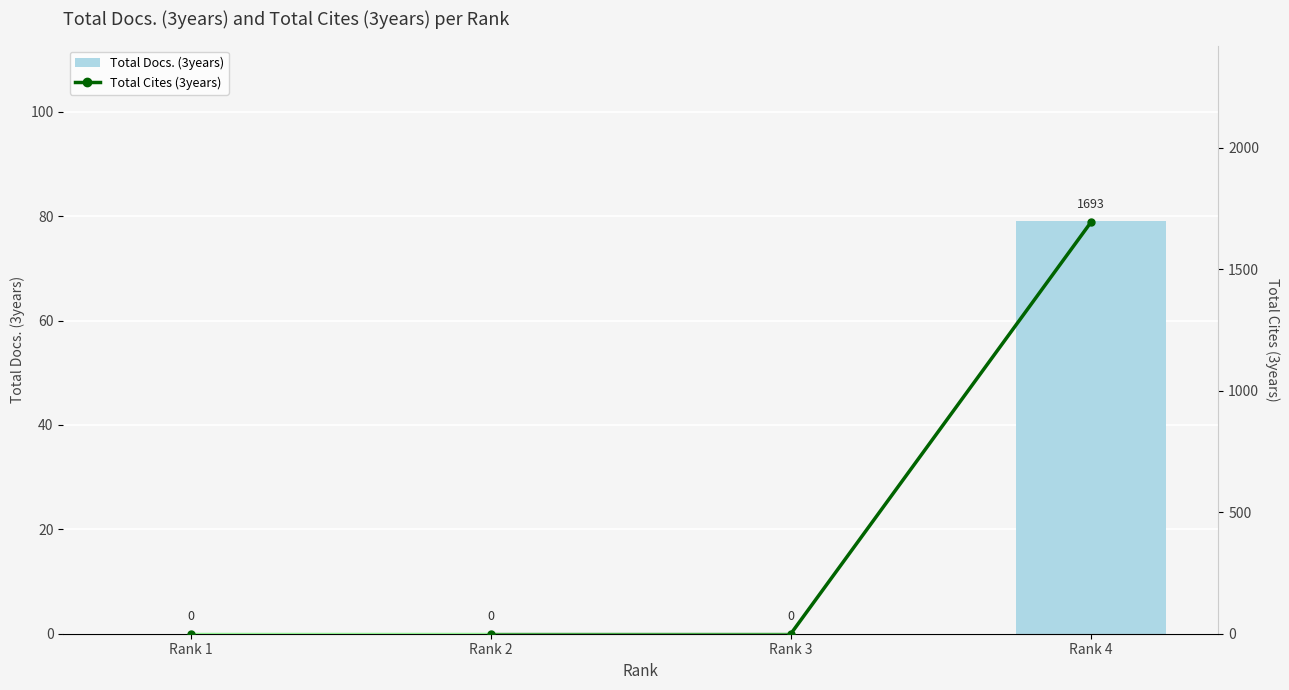

True or false: Total Docs. (3years) has a value of 0 at Rank 3.

True